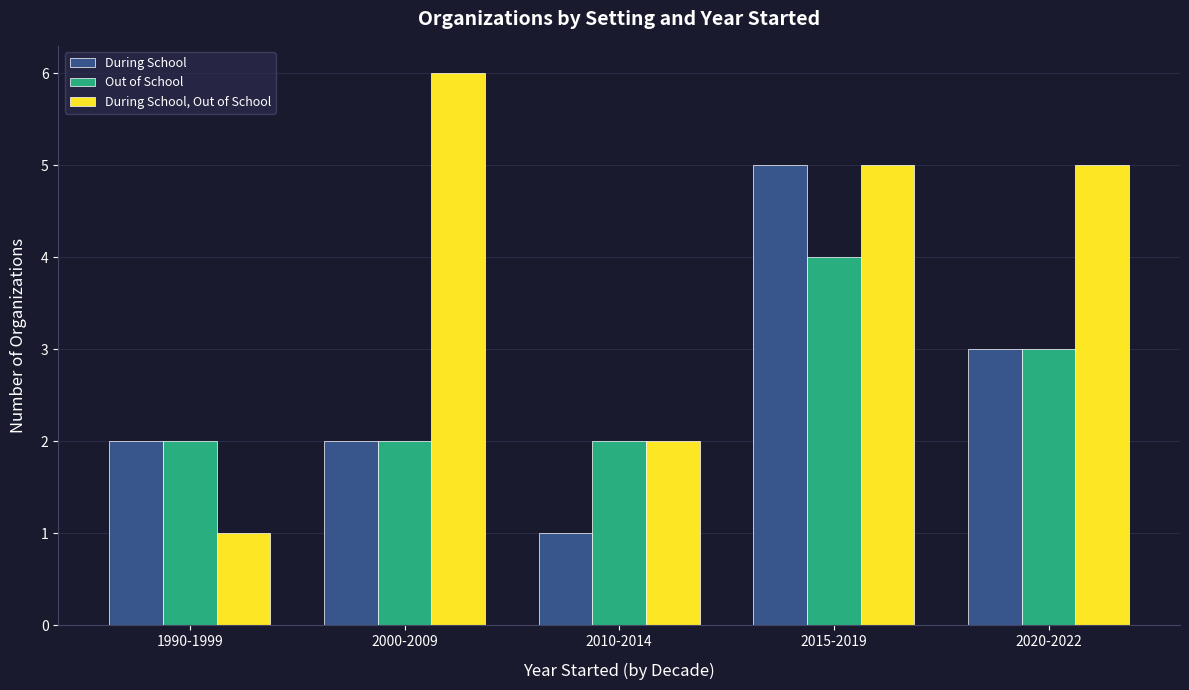

Does the chart contain any negative values?

No